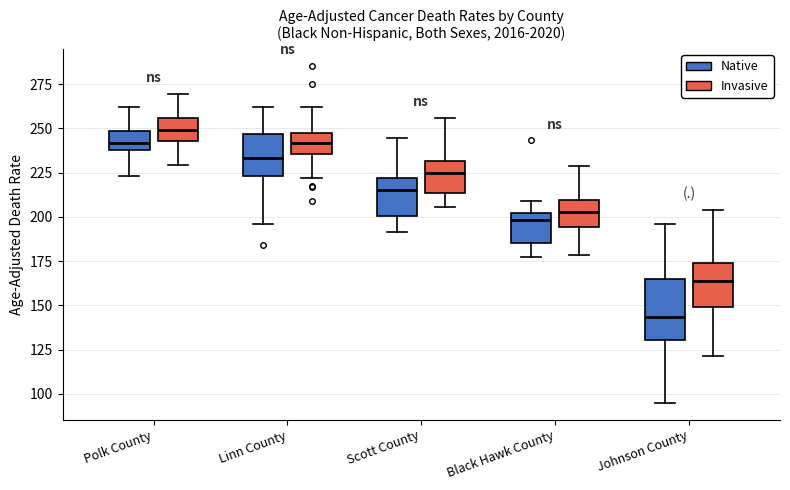

Reading left to right, transcribe this box plot: for each box, give where its median line is, the range the box spans, and where its two whiskers end, as read against the y-axis. The values are not printed on the chart, so give them approximately, as read against the axis.

Polk County (Native): median 240 (inside the box), box 240 to 250, whiskers 225 to 260
Polk County (Invasive): median 250, box 245 to 255, whiskers 230 to 270
Linn County (Native): median 235, box 225 to 245, whiskers 195 to 260
Linn County (Invasive): median 240, box 235 to 245, whiskers 220 to 260
Scott County (Native): median 215, box 200 to 220, whiskers 190 to 245
Scott County (Invasive): median 225, box 215 to 230, whiskers 205 to 255
Black Hawk County (Native): median 200 (just below the box's upper edge), box 185 to 200, whiskers 175 to 210
Black Hawk County (Invasive): median 205, box 195 to 210, whiskers 180 to 230
Johnson County (Native): median 145, box 130 to 165, whiskers 95 to 195
Johnson County (Invasive): median 165, box 150 to 175, whiskers 120 to 205